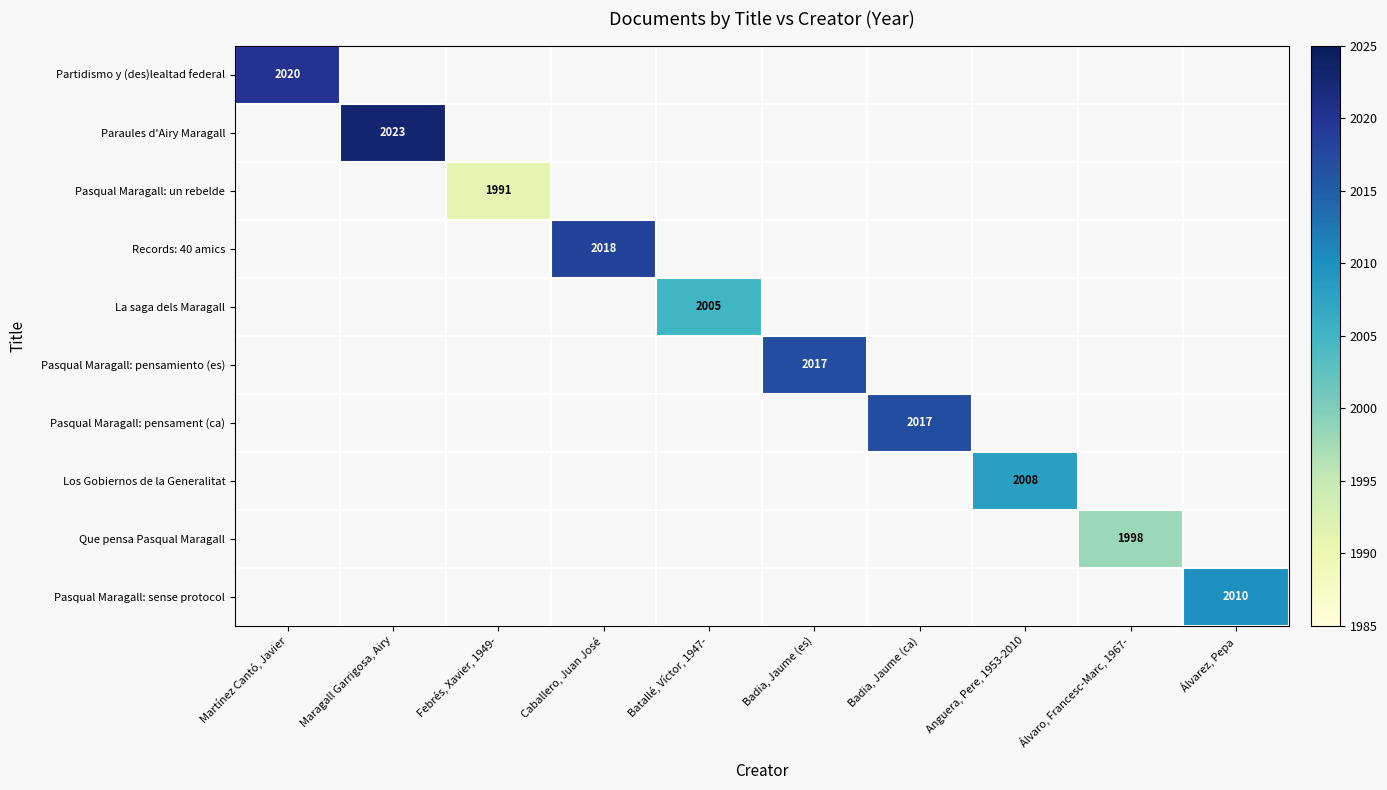

Is the value of Pasqual Maragall: pensamiento (es) at Badia, Jaume (es) greater than the value of Pasqual Maragall: pensament (ca) at Anguera, Pere, 1953-2010?

Yes